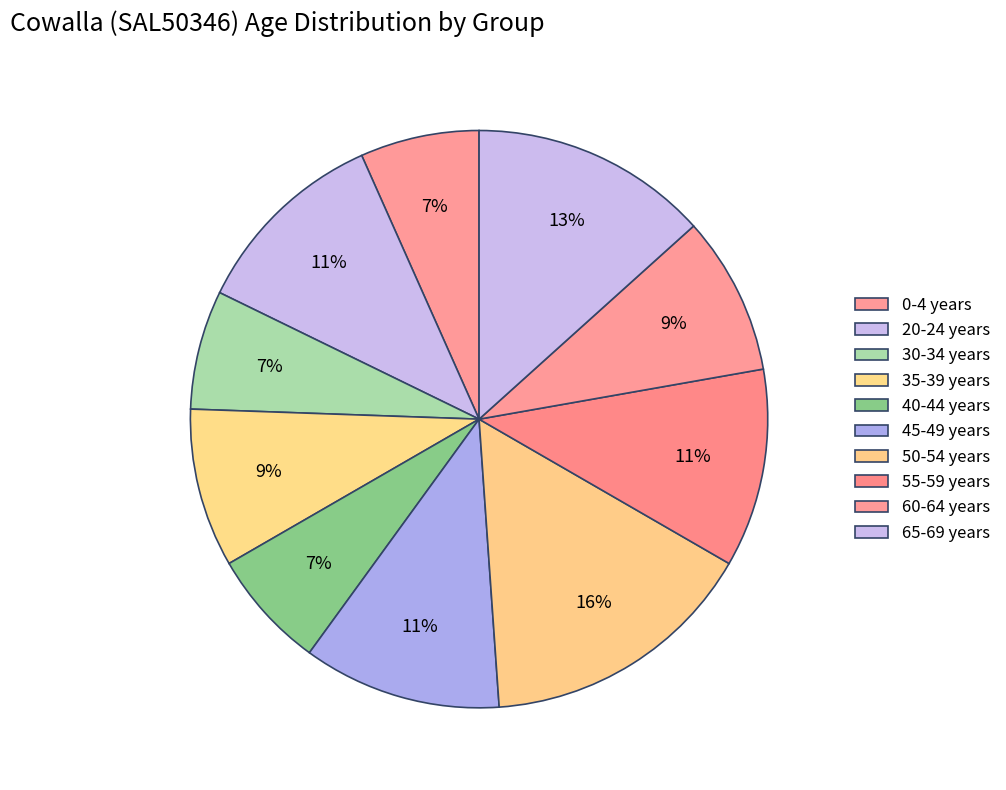

Is it true that 55-59 years is 18% of the pie?

False